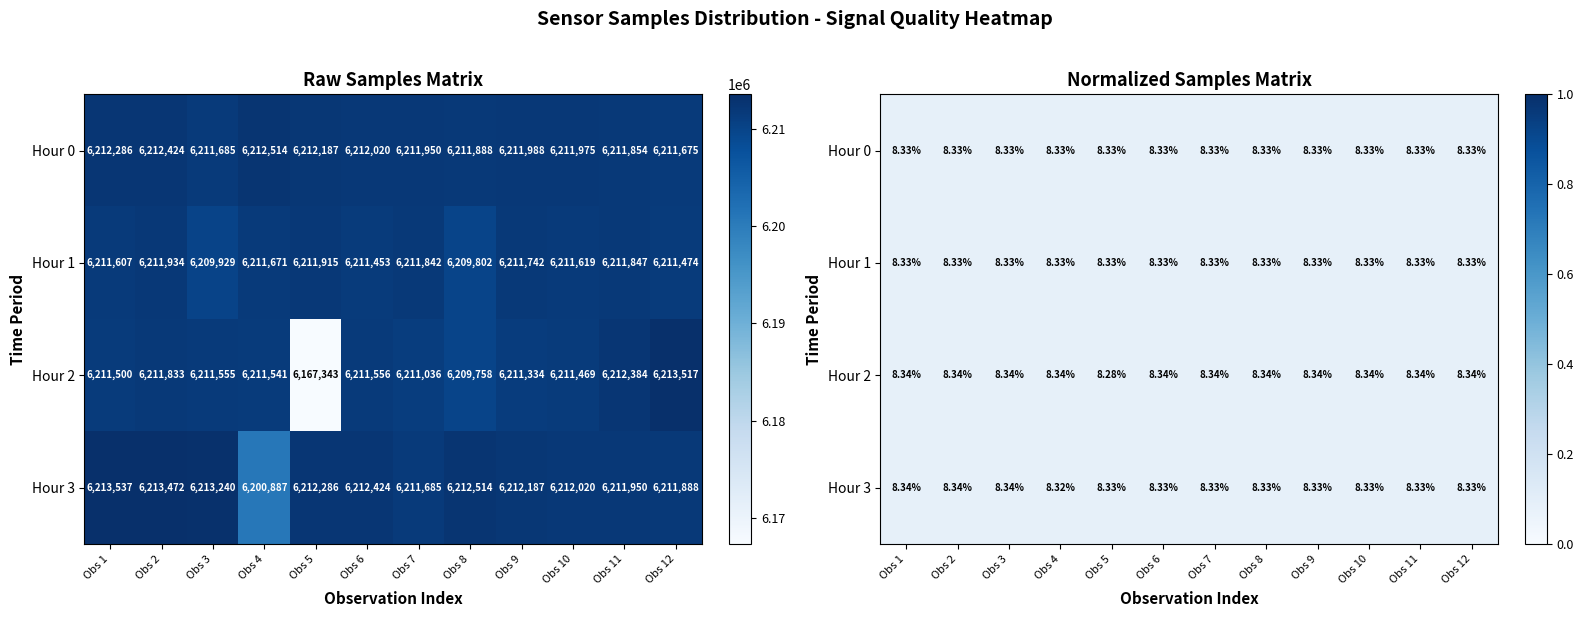

Between Obs 11 and Obs 4, which is larger?

Obs 4